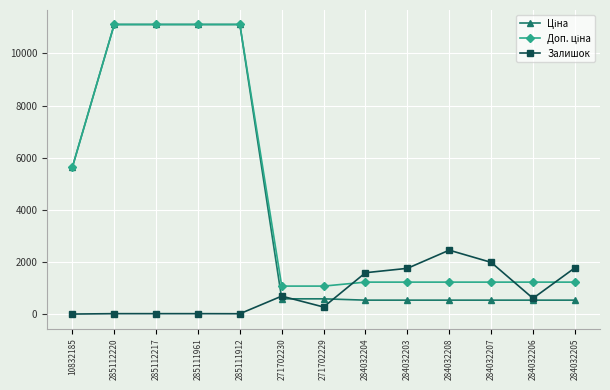

Is it true that Залишок equals 605.0 at 284032206?

True